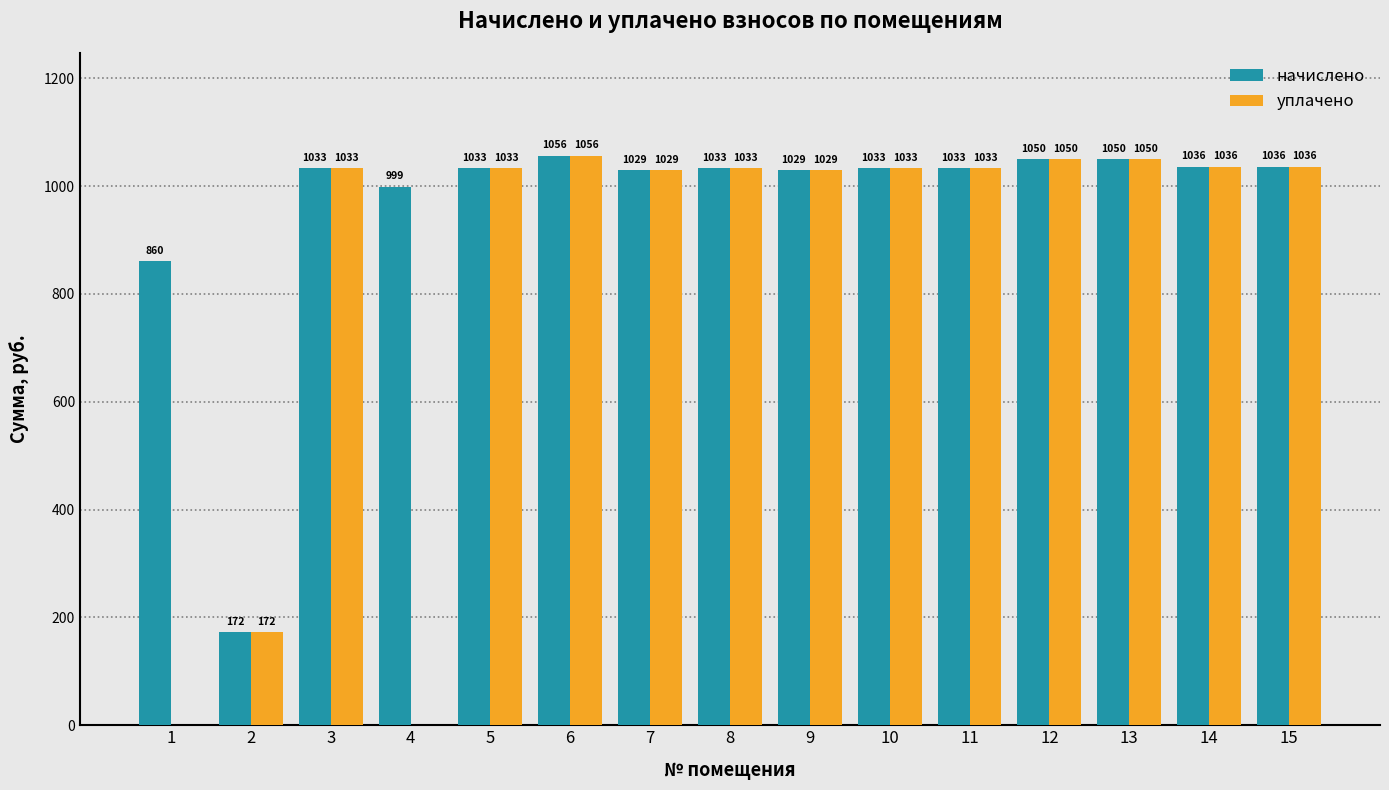

True or false: начислено has a value of 514.0 at 6.

False